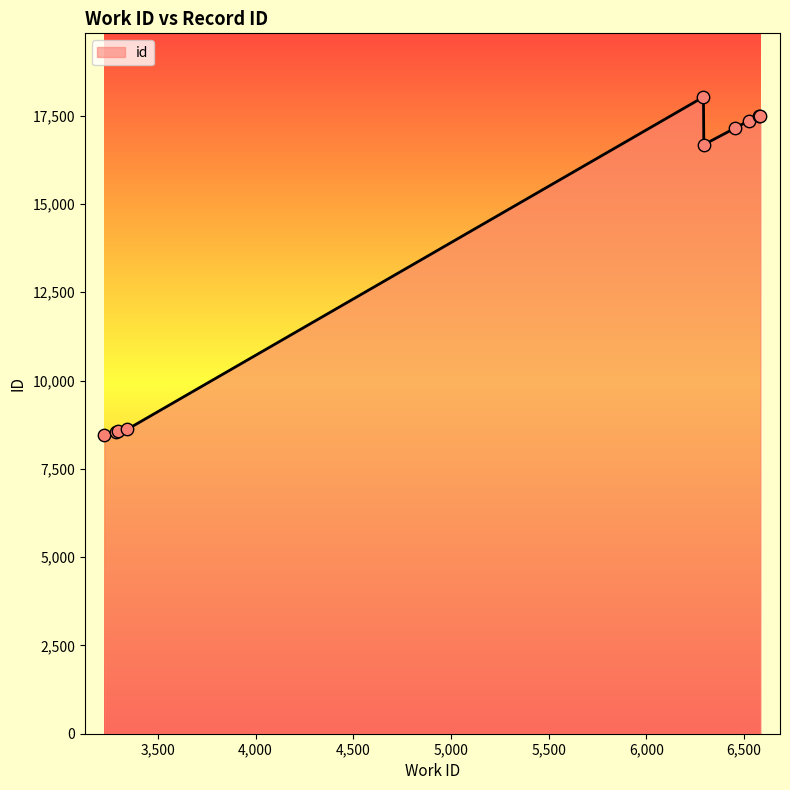

What is the difference between the maximum and minimum values?

9556